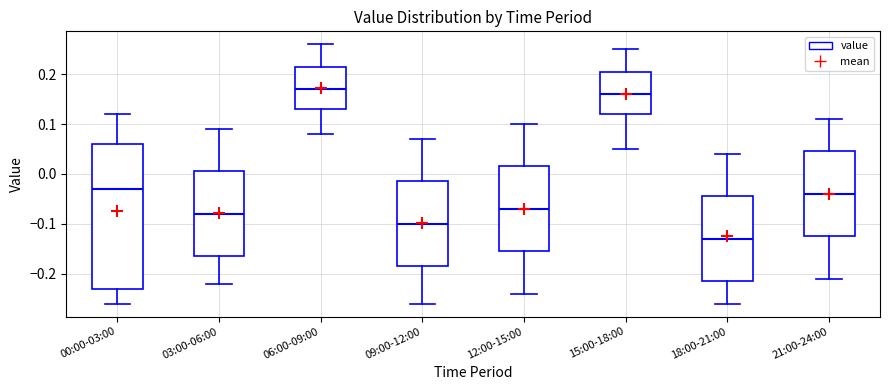

Which box's median line is the highest?

06:00-09:00